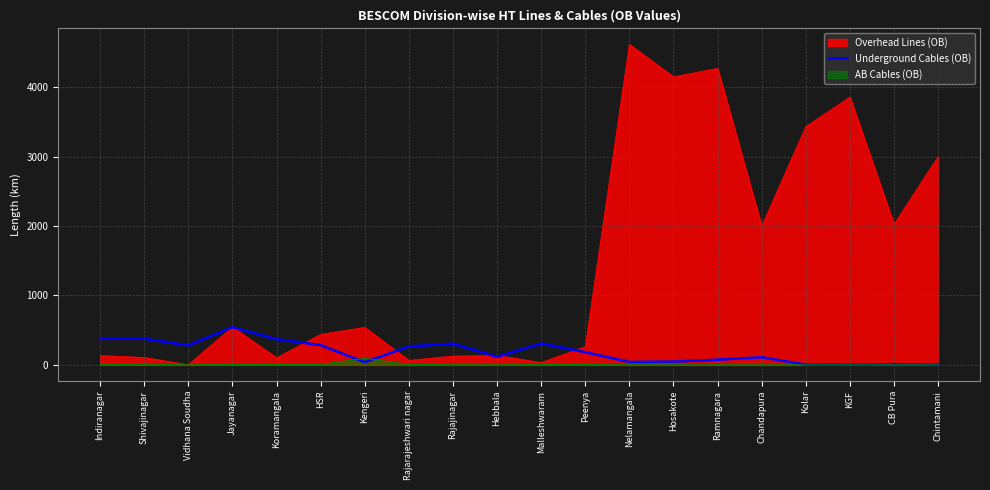

Rank the series by their maximum value, from lowest to highest.

AB Cables (OB), Underground Cables (OB), Overhead Lines (OB)